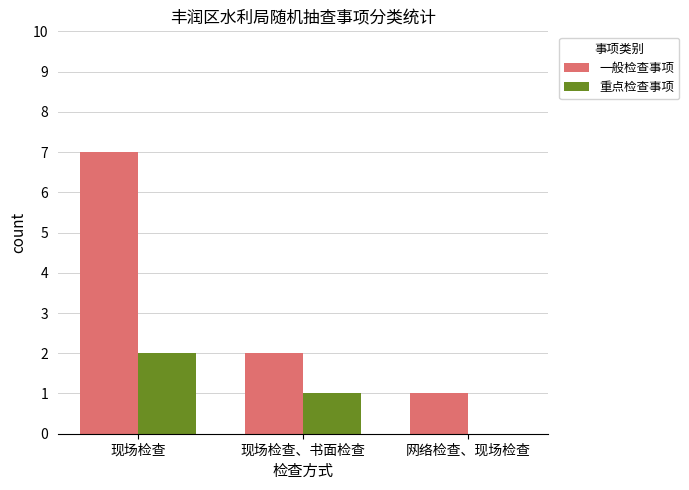

At which category is the sum across all series the highest?

现场检查